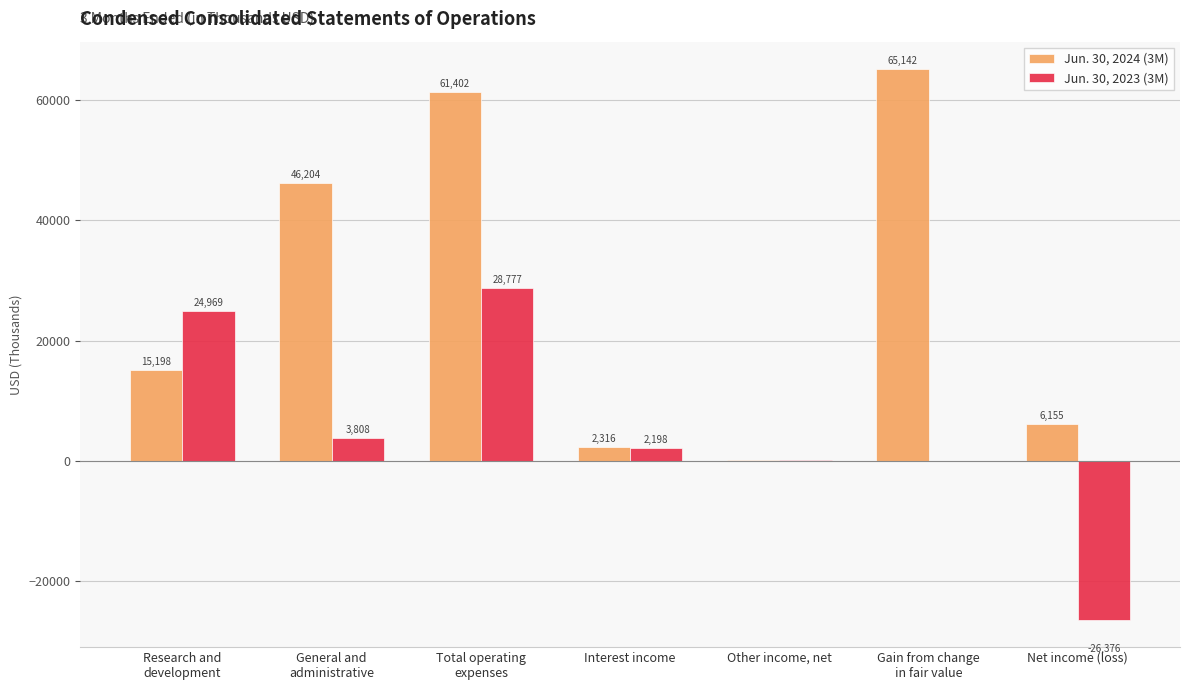

What is the average value of the Jun. 30, 2024 (3M) series?

28074